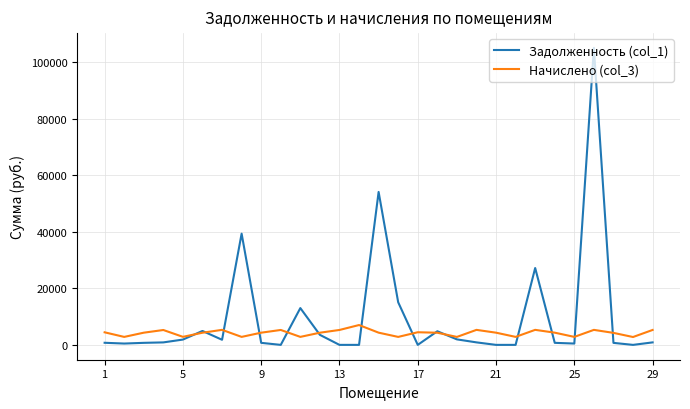

What is the maximum value for Начислено (col_3)?

7012.9